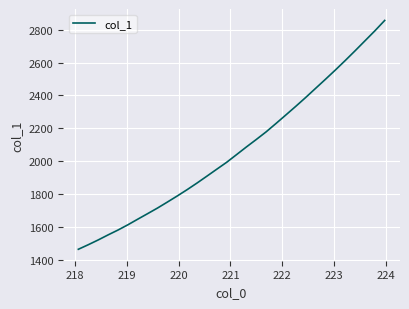

What is the difference between the maximum and minimum values?

1392.1